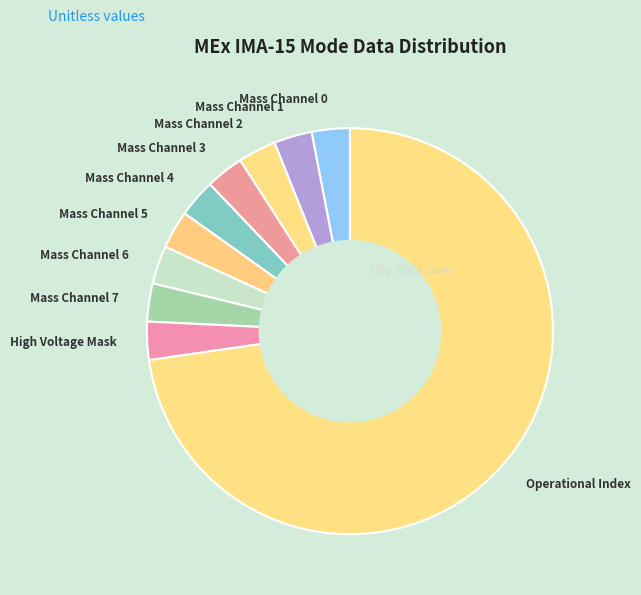

Is Operational Index the majority of the pie?

Yes